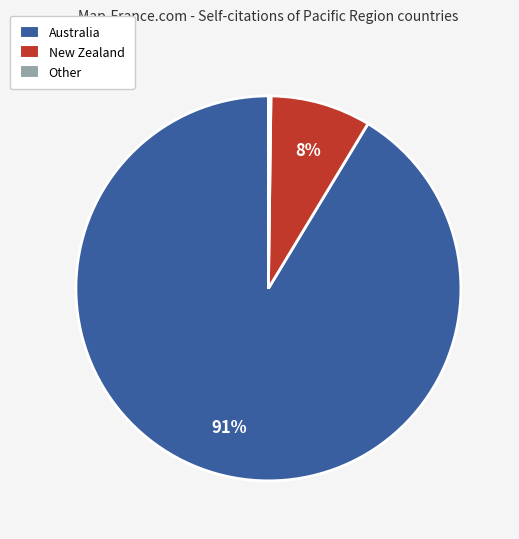

Is it true that Australia is 91% of the pie?

True